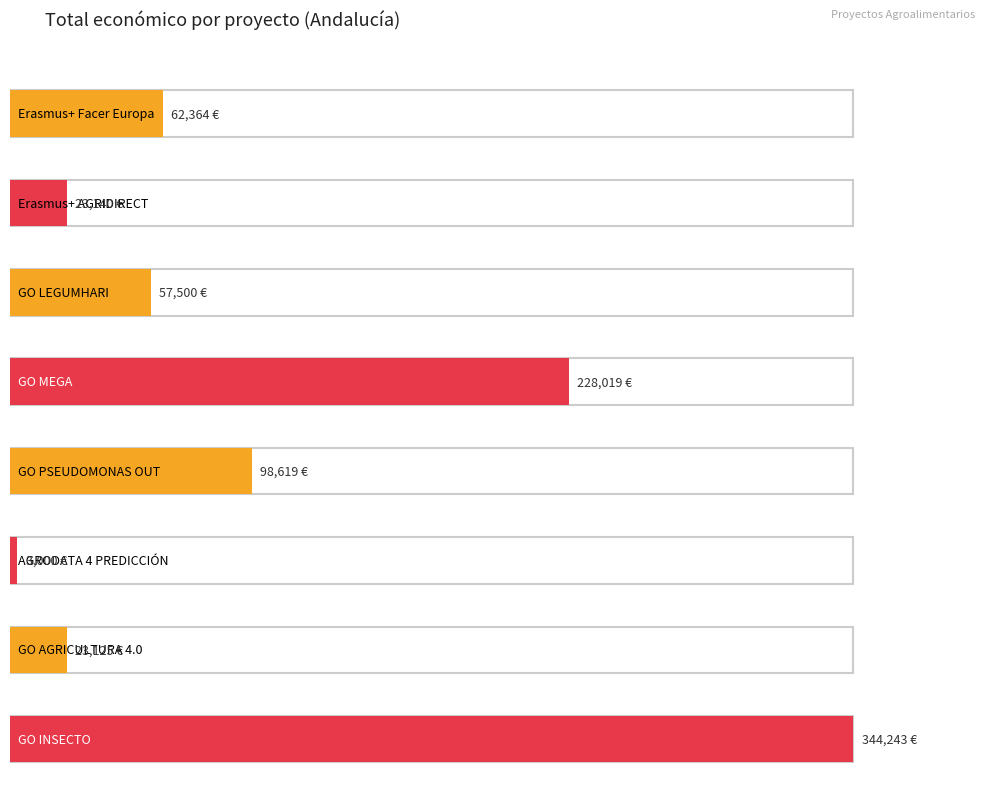

Where does the data first go above 62364?

GO MEGA